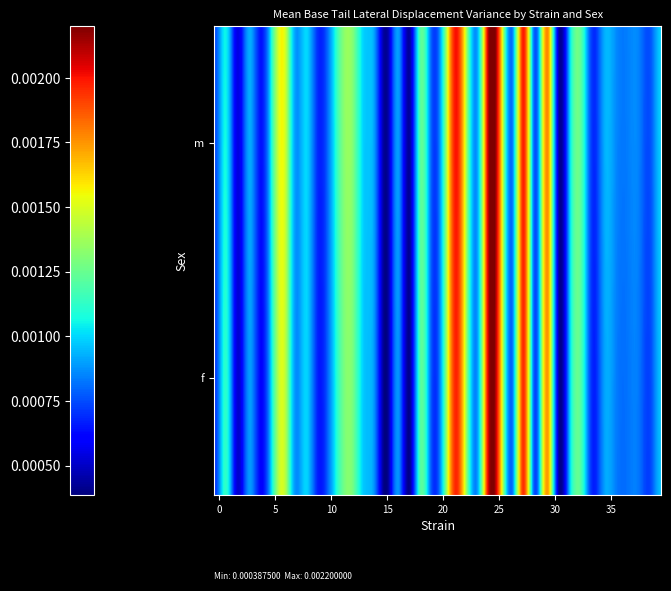

Rank the series by their average value, from highest to lowest.

m, f